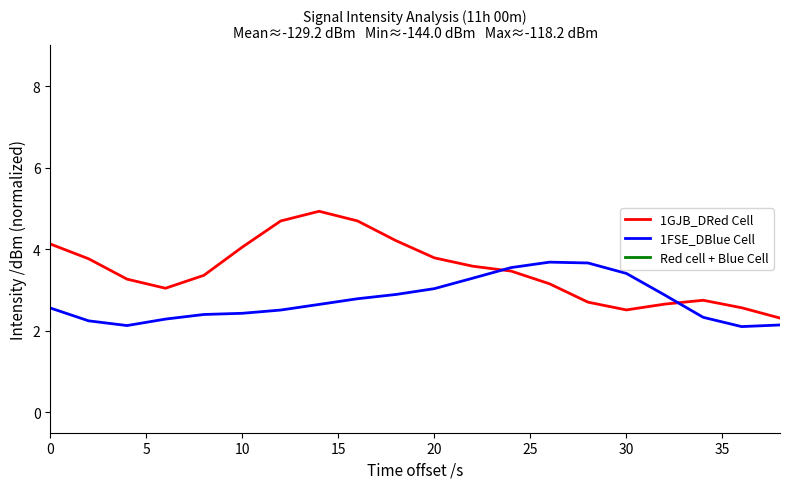

Is it true that 1FSE_DBlue Cell equals 3.4 at 30?

True